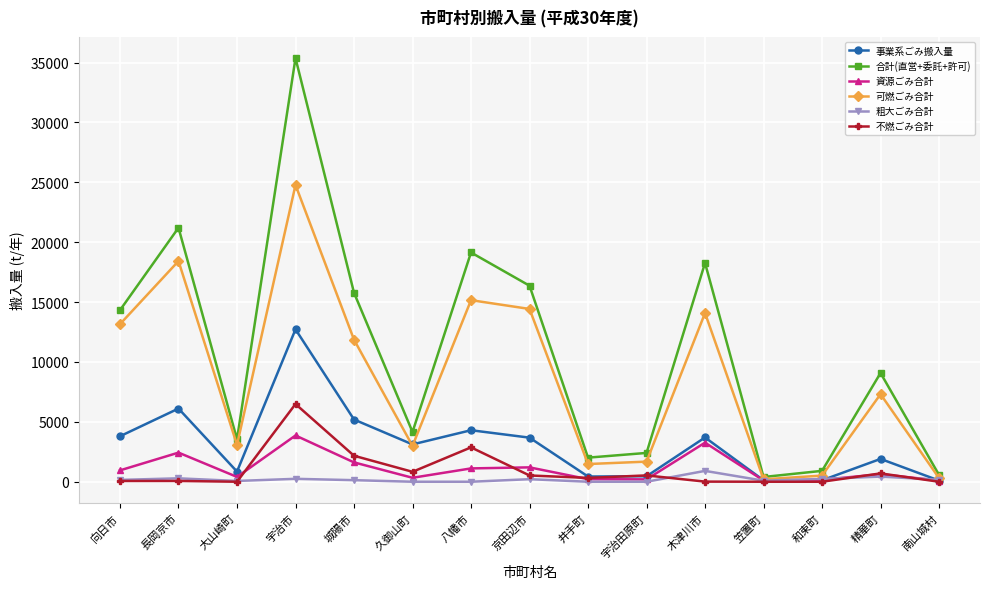

At which category is the sum across all series the highest?

宇治市